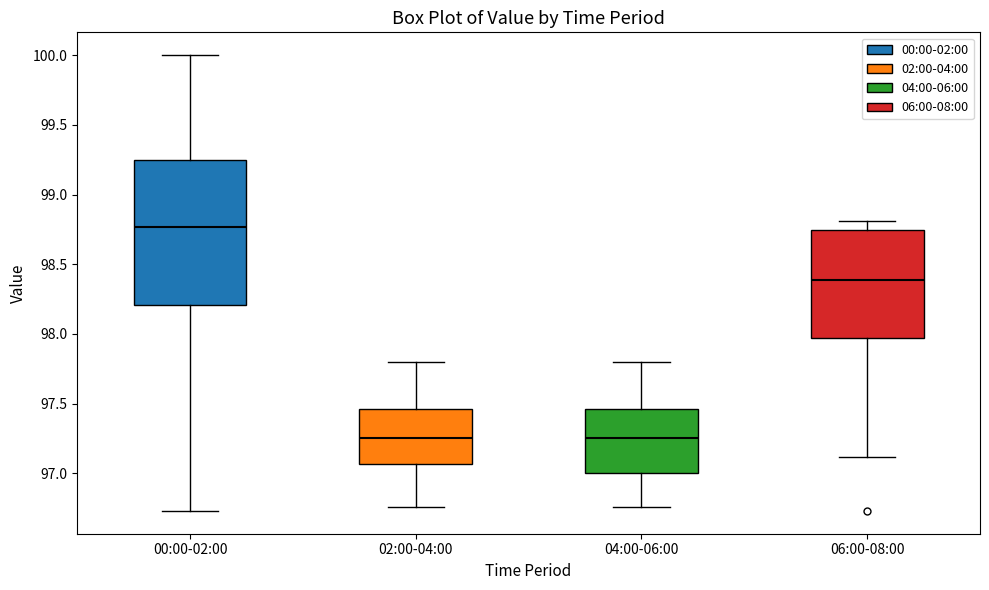

Where does the upper whisker of the box for 00:00-02:00 end on the y-axis? The values are not printed on the chart, so give them approximately, as read against the axis.

100.00